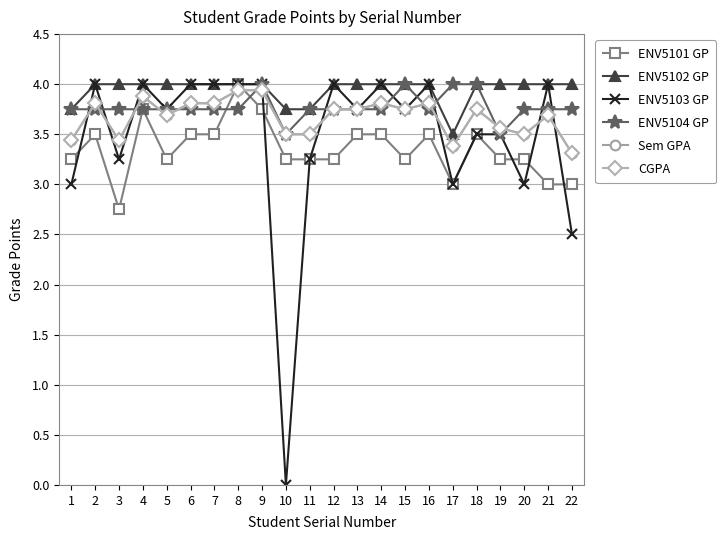

Reading right to left, transcribe all the data shown in this chart.

ENV5101 GP: 3.0	3.0	3.2	3.2	3.5	3.0	3.5	3.2	3.5	3.5	3.2	3.2	3.2	3.8	4.0	3.5	3.5	3.2	3.8	2.8	3.5	3.2
ENV5102 GP: 4.0	4.0	4.0	4.0	4.0	3.5	4.0	4.0	4.0	4.0	4.0	3.8	3.8	4.0	4.0	4.0	4.0	4.0	4.0	4.0	4.0	3.8
ENV5103 GP: 2.5	4.0	3.0	3.5	3.5	3.0	4.0	3.8	4.0	3.8	4.0	3.2	0.0	4.0	4.0	4.0	4.0	3.8	4.0	3.2	4.0	3.0
ENV5104 GP: 3.8	3.8	3.8	3.5	4.0	4.0	3.8	4.0	3.8	3.8	3.8	3.8	3.5	4.0	3.8	3.8	3.8	3.8	3.8	3.8	3.8	3.8
Sem GPA: 3.3	3.7	3.5	3.6	3.8	3.4	3.8	3.8	3.8	3.8	3.8	3.5	3.5	3.9	3.9	3.8	3.8	3.7	3.9	3.4	3.8	3.4
CGPA: 3.3	3.7	3.5	3.6	3.8	3.4	3.8	3.8	3.8	3.8	3.8	3.5	3.5	3.9	3.9	3.8	3.8	3.7	3.9	3.4	3.8	3.4